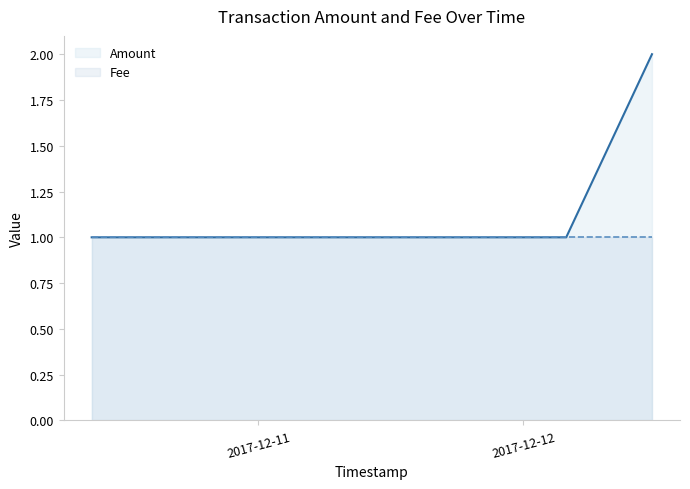

Does the chart have visible grid lines?

No